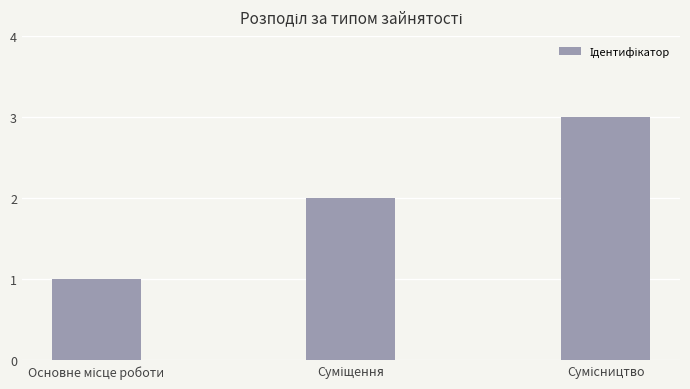

What is the maximum value shown in the chart?

3